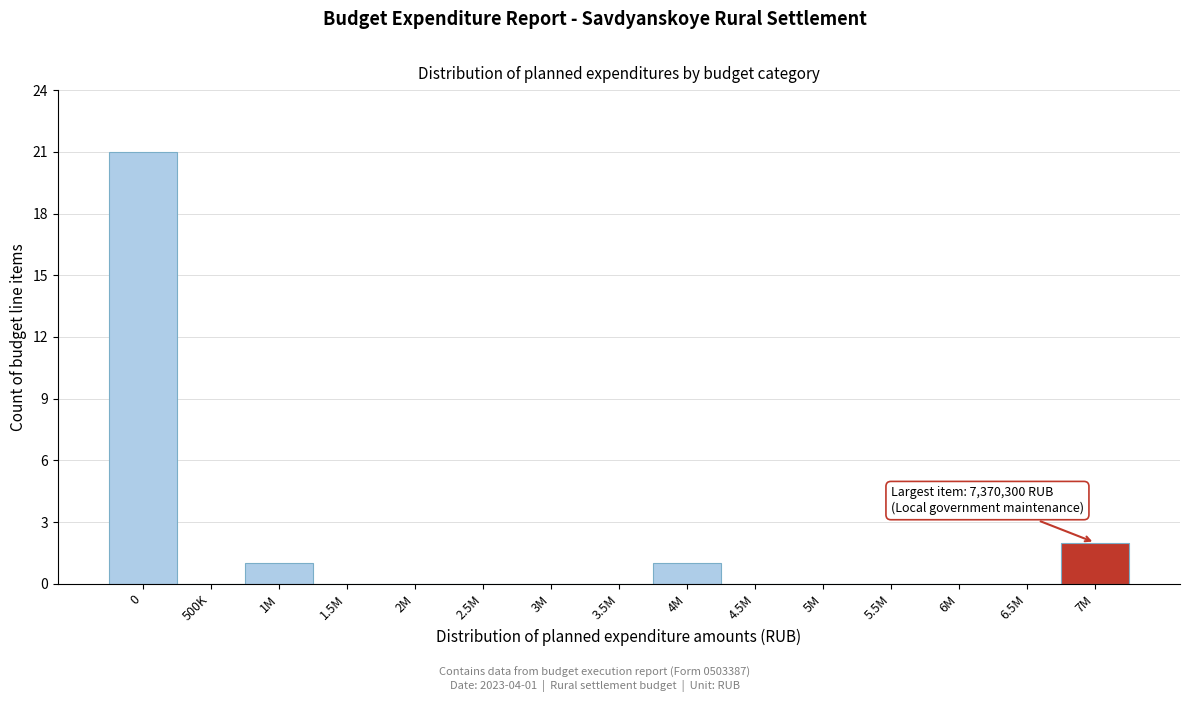

Reading left to right, what are all the values shown in this chart?

0=21	500K=0	1M=1	1.5M=0	2M=0	2.5M=0	3M=0	3.5M=0	4M=1	4.5M=0	5M=0	5.5M=0	6M=0	6.5M=0	7M=2